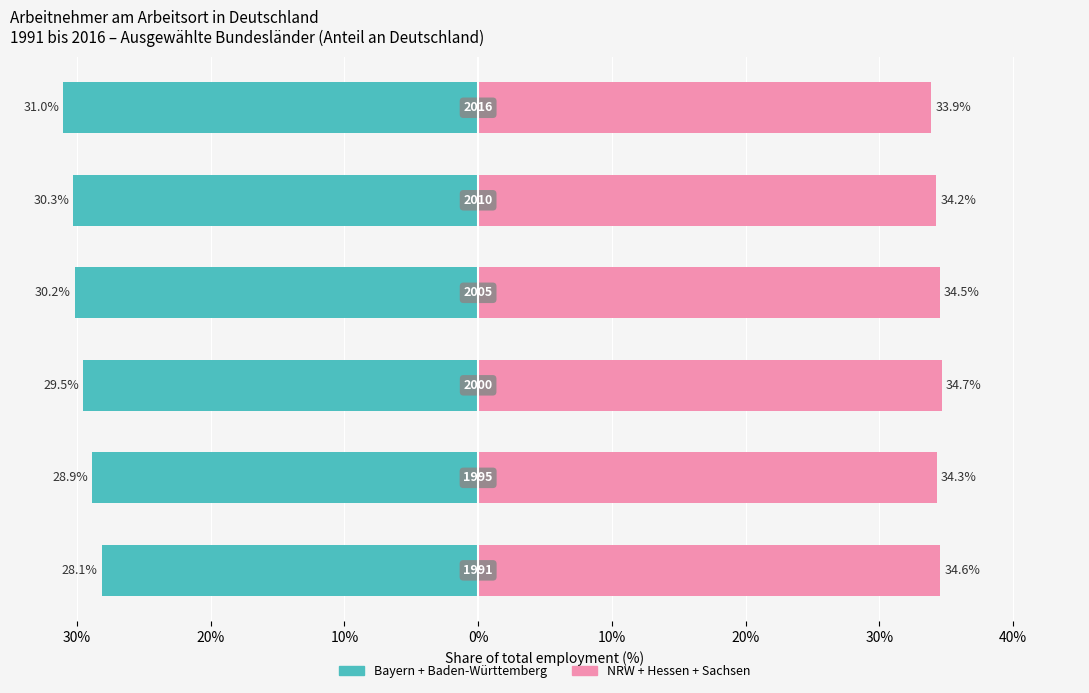

What are all the series names shown in the legend?

Bayern + Baden-Württemberg, NRW + Hessen + Sachsen